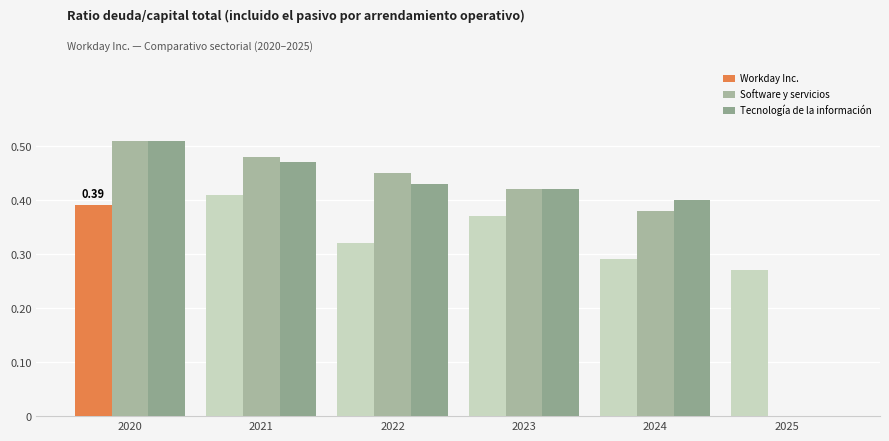

Which series has the largest total across all categories?

Software y servicios